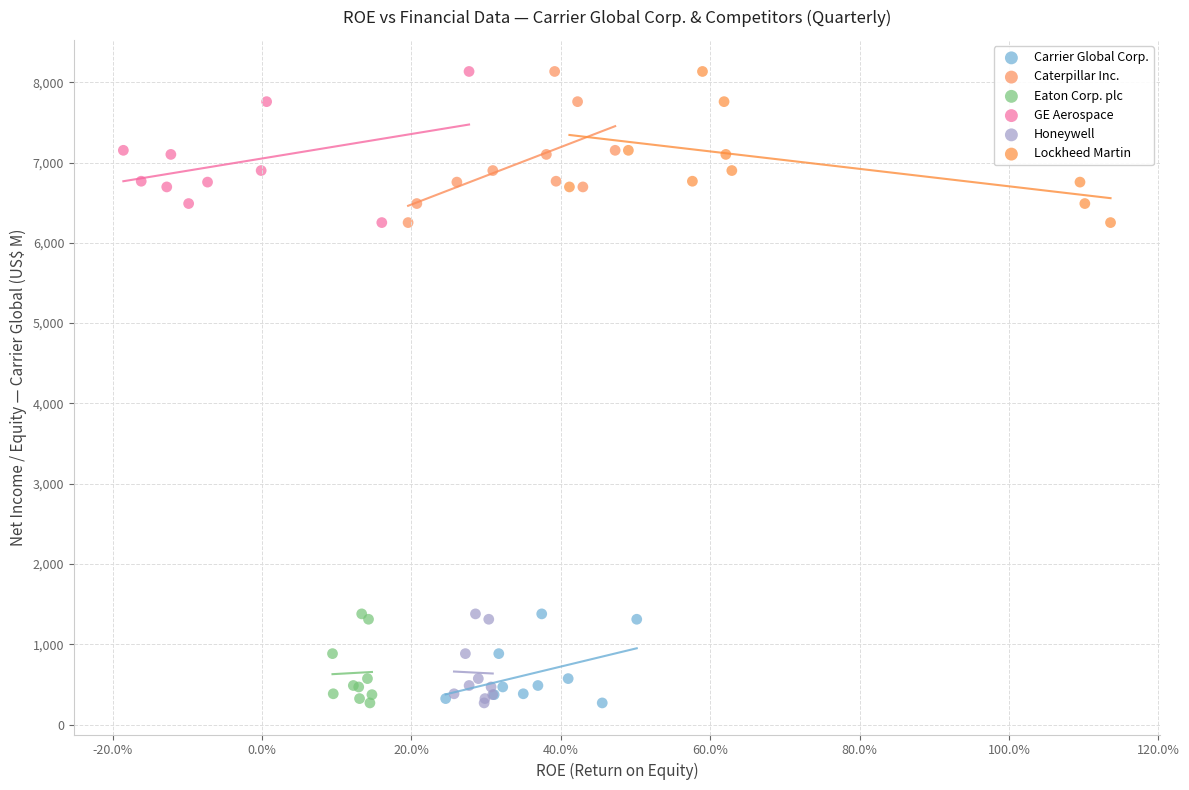

What are all the series names shown in the legend?

Carrier Global Corp., Caterpillar Inc., Eaton Corp. plc, GE Aerospace, Honeywell, Lockheed Martin